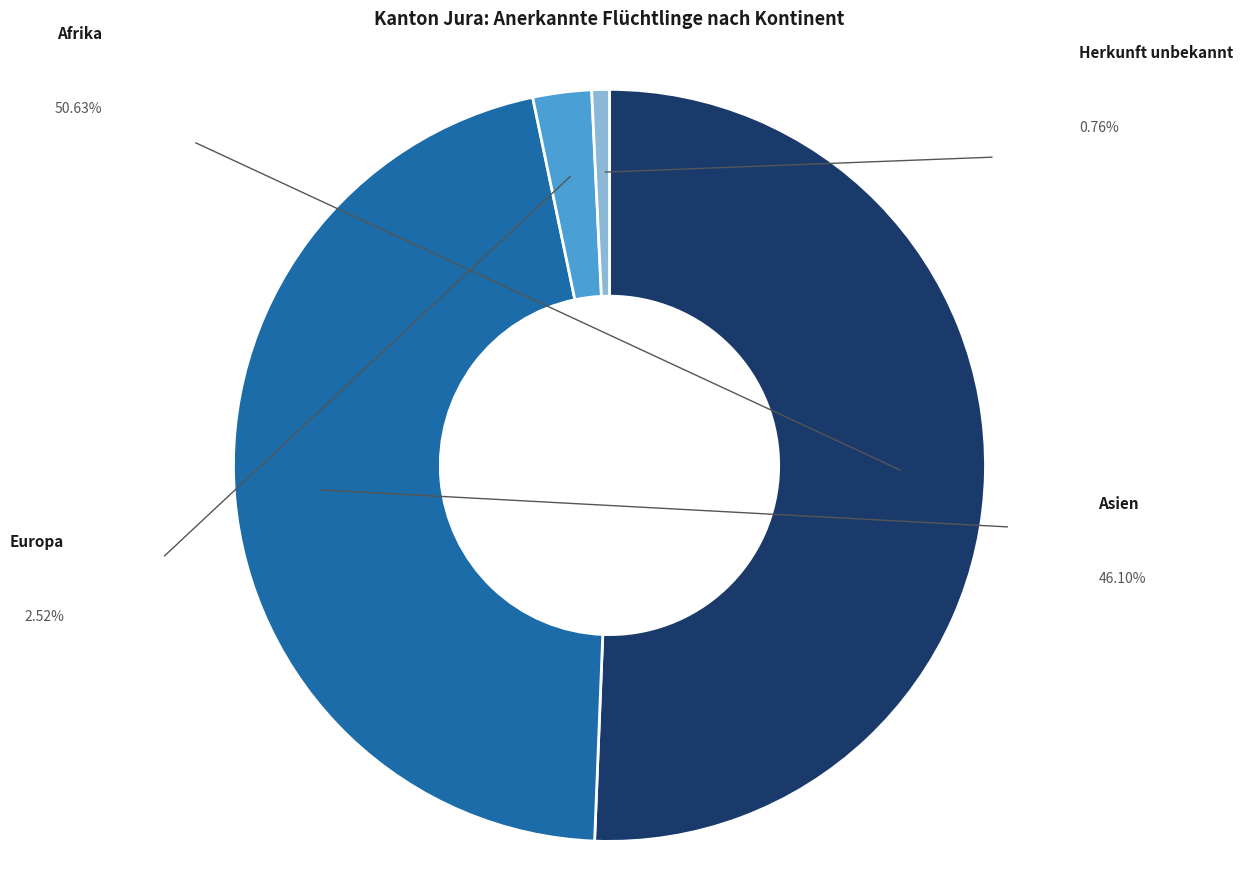

Rank the categories by value from lowest to highest.

Herkunft unbekannt, Europa, Asien, Afrika